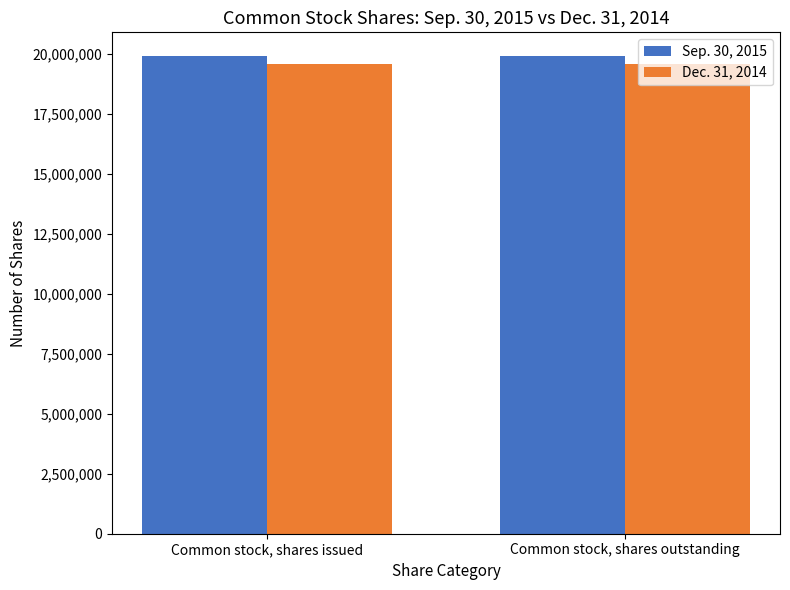

Reading right to left, transcribe all the data shown in this chart.

Sep. 30, 2015: 19918334	19918334
Dec. 31, 2014: 19575150	19575150